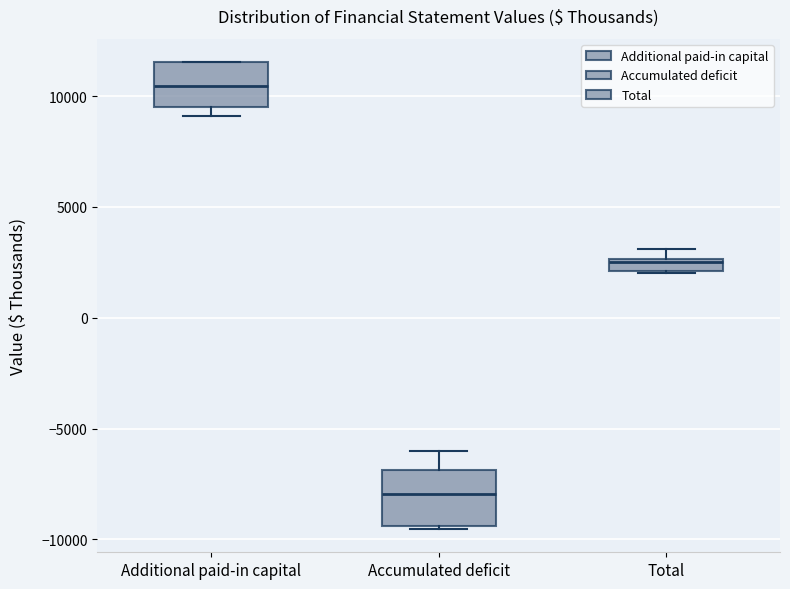

Where is the upper edge of the box for Total on the y-axis? The values are not printed on the chart, so give them approximately, as read against the axis.

2500